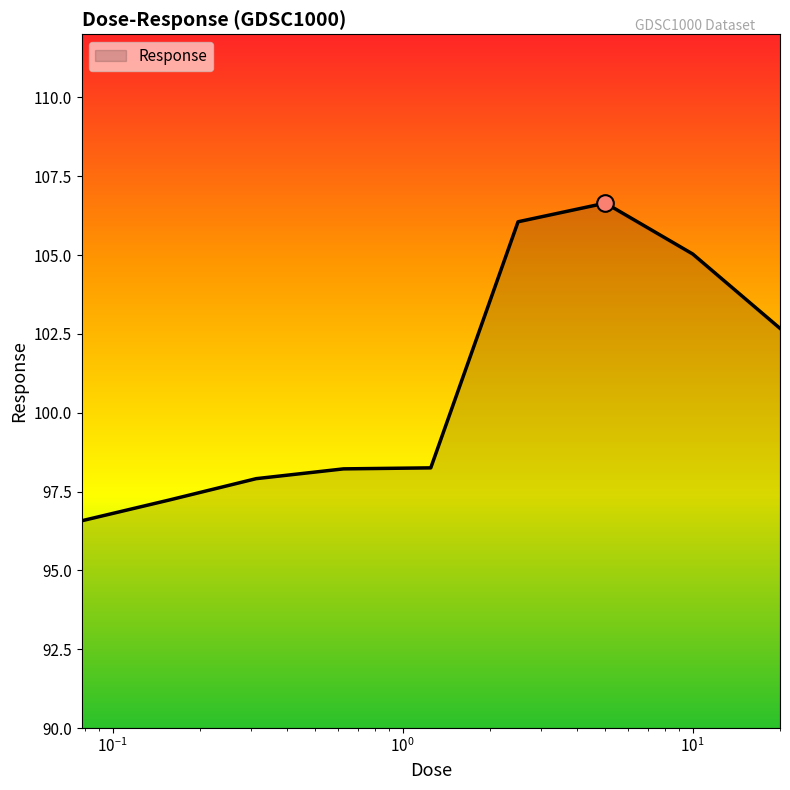

What is the difference between the maximum and minimum values?

10.1